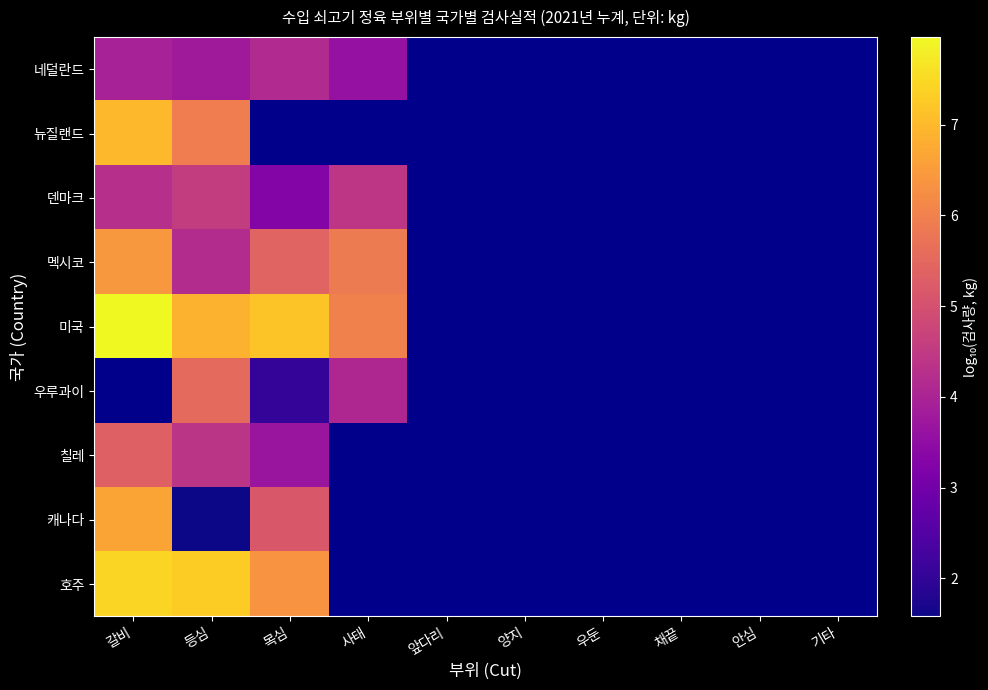

How many values in 덴마크 are above zero?

4